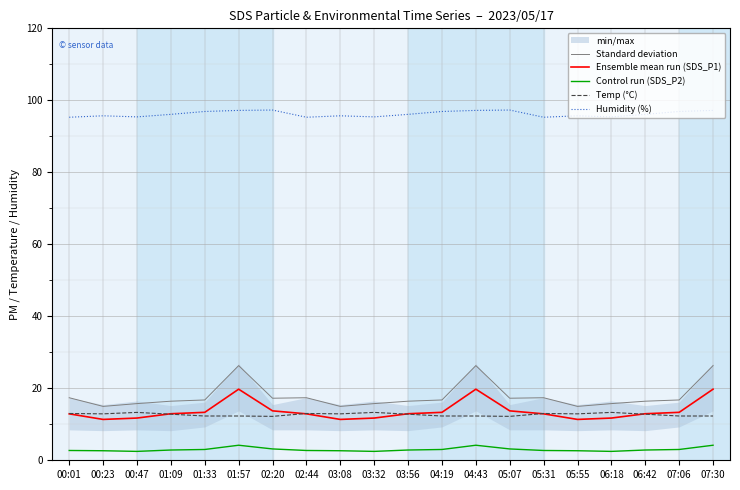

What is the maximum value for Ensemble mean run (SDS_P1)?

19.8